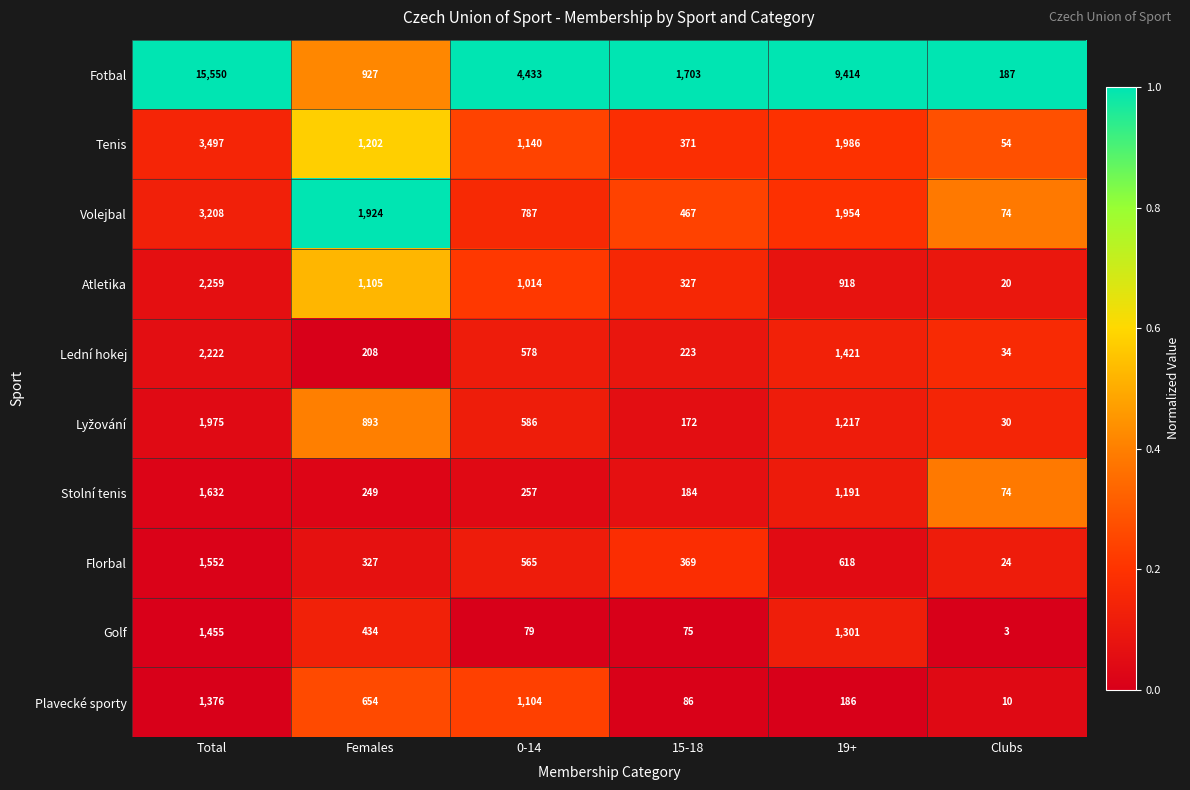

Which series changed the most between 0-14 and 15-18?

Fotbal